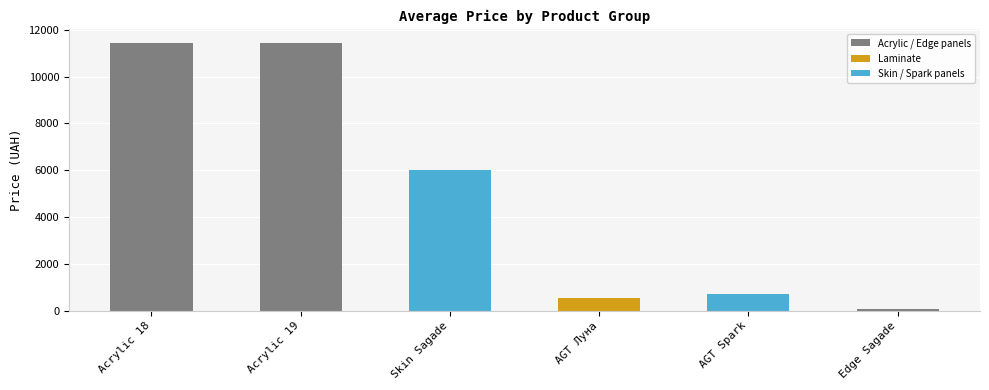

Does the chart contain any negative values?

No